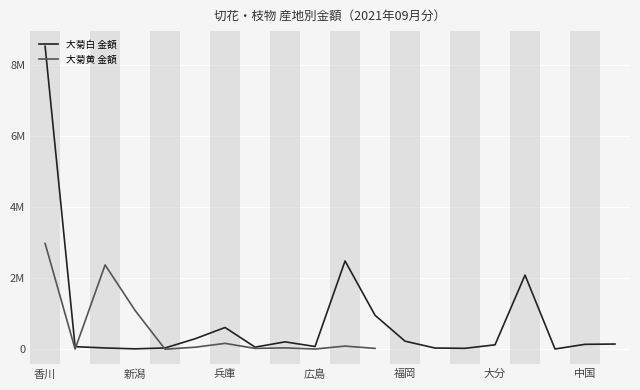

What is the maximum value shown in the chart?

8534537.0